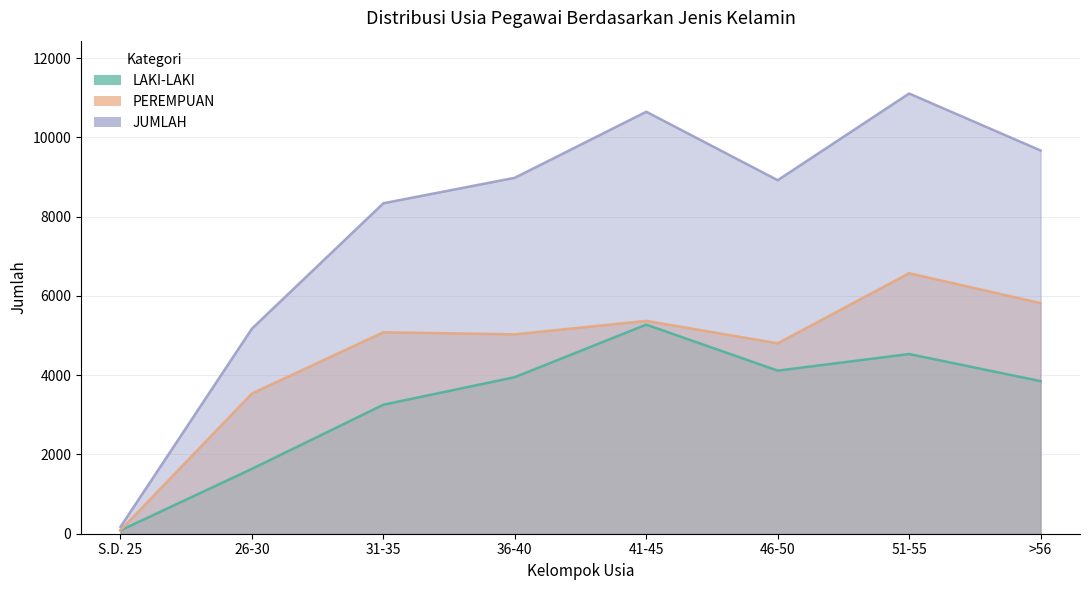

What is the minimum value for JUMLAH?

173